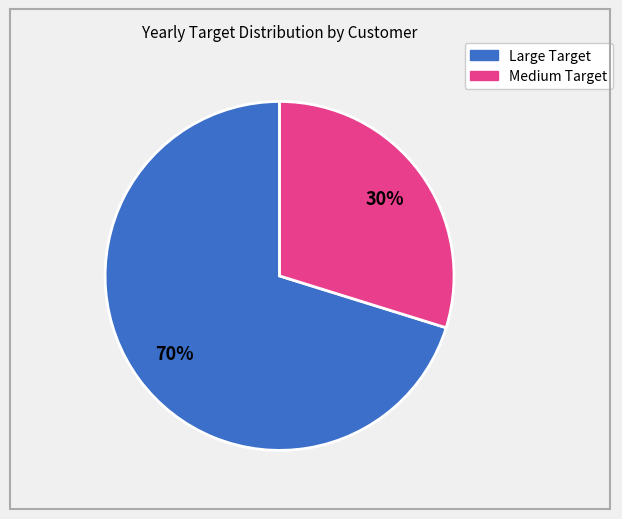

Is there a majority slice in this chart?

Yes